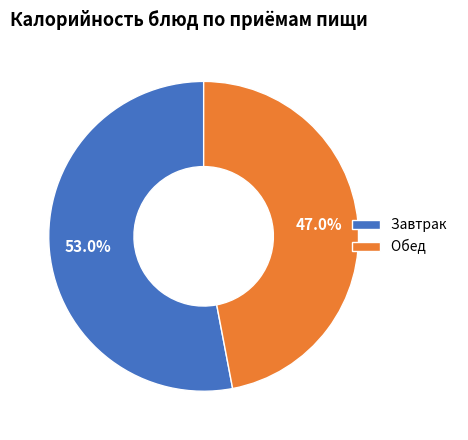

Which slice is the largest?

Завтрак